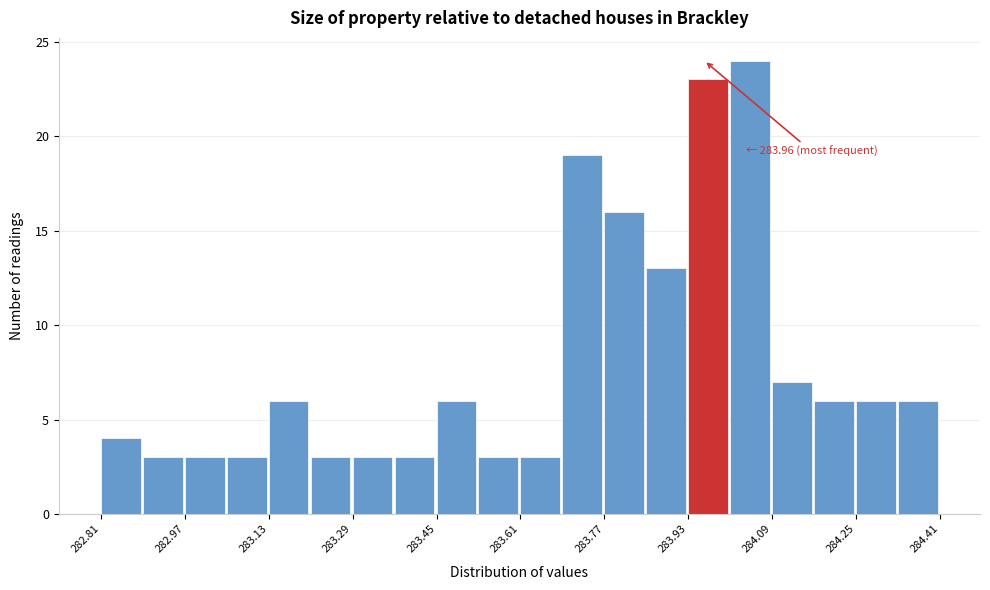

Which range on the x-axis has the tallest bar?

284.01 to 284.09